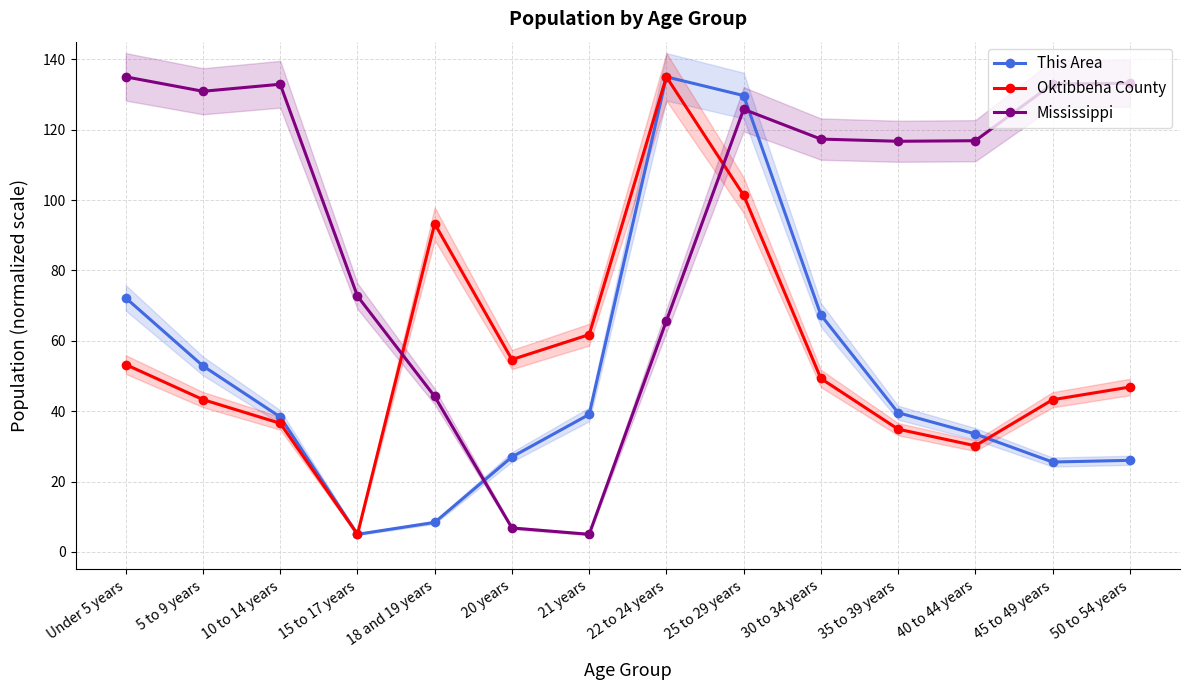

The value of This Area at 50 to 54 years is 26.0. True or false?

True